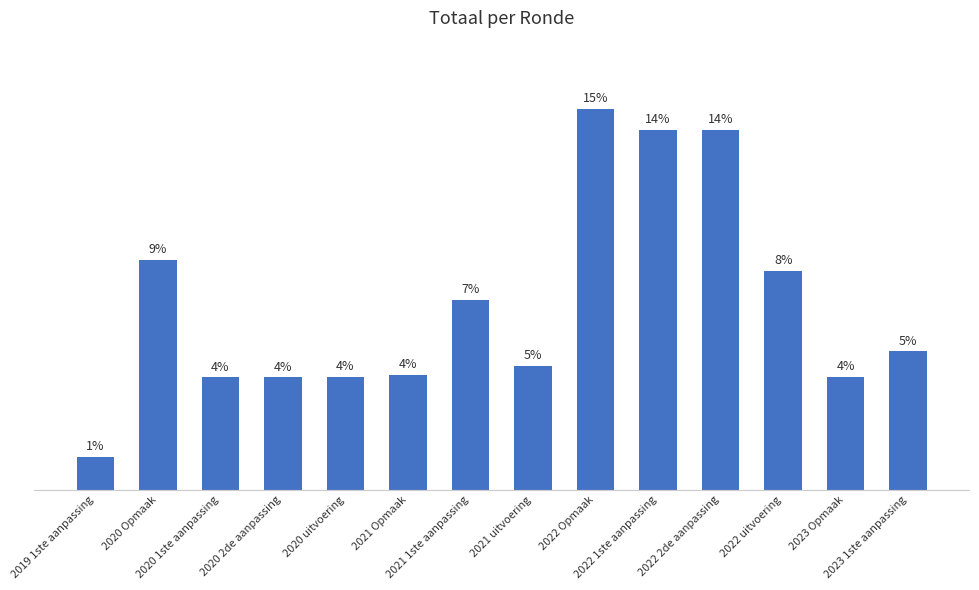

Which category has the highest value across all series?

2022 Opmaak